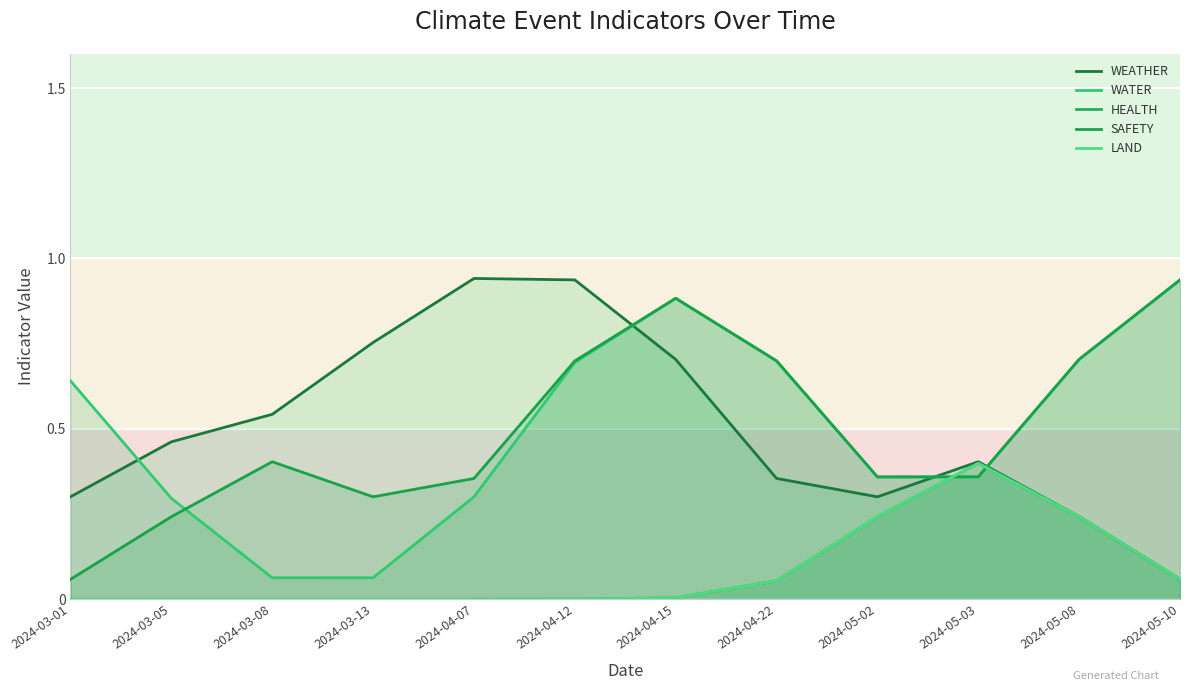

Reading left to right, extract all data points from this chart.

WEATHER: 0.3	0.5	0.5	0.8	0.9	0.9	0.7	0.4	0.3	0.4	0.2	0.1
WATER: 0.6	0.3	0.1	0.1	0.3	0.7	0.9	0.7	0.4	0.4	0.7	0.9
HEALTH: 0.0	0.0	0.0	0.0	0.0	0.0	0.0	0.1	0.2	0.4	0.2	0.1
SAFETY: 0.1	0.2	0.4	0.3	0.4	0.7	0.9	0.7	0.4	0.4	0.7	0.9
LAND: 0.0	0.0	0.0	0.0	0.0	0.0	0.0	0.1	0.2	0.4	0.2	0.1